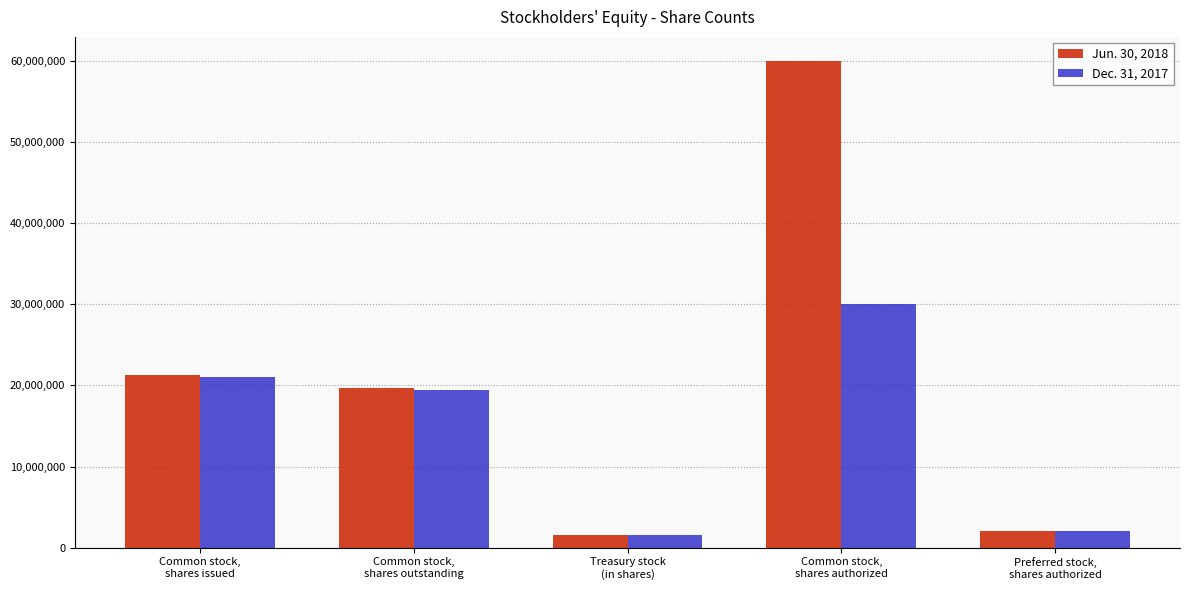

List the series in order of their overall mean, highest first.

Jun. 30, 2018, Dec. 31, 2017